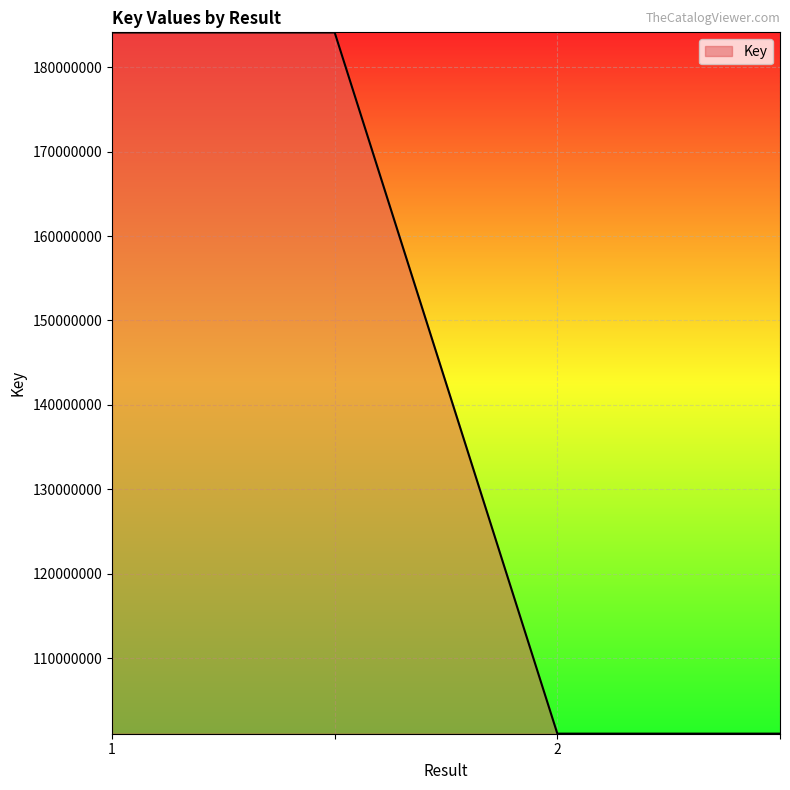

True or false: there are more than 1 points higher than both neighbors.

False